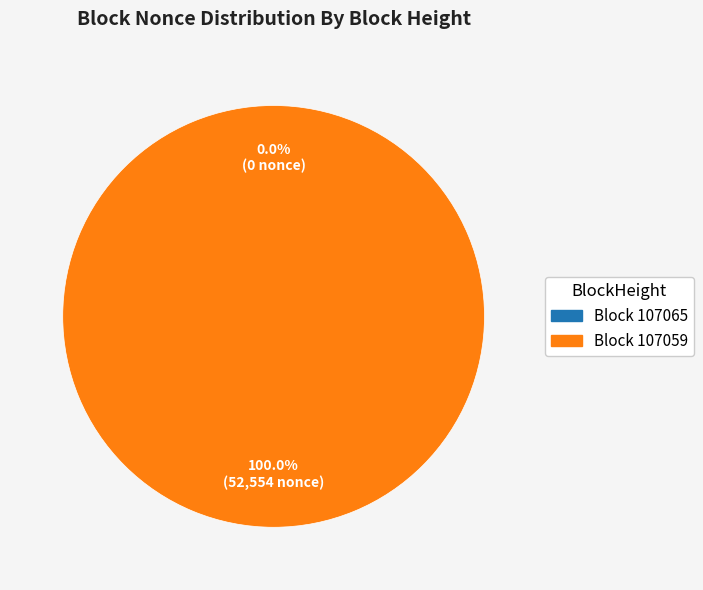

Is the sum of 107059 and 107065 greater than half?

Yes